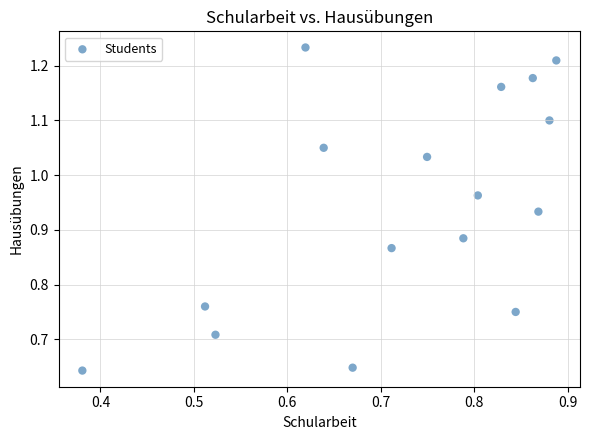

What is the range of X values (max minus min)?

0.5